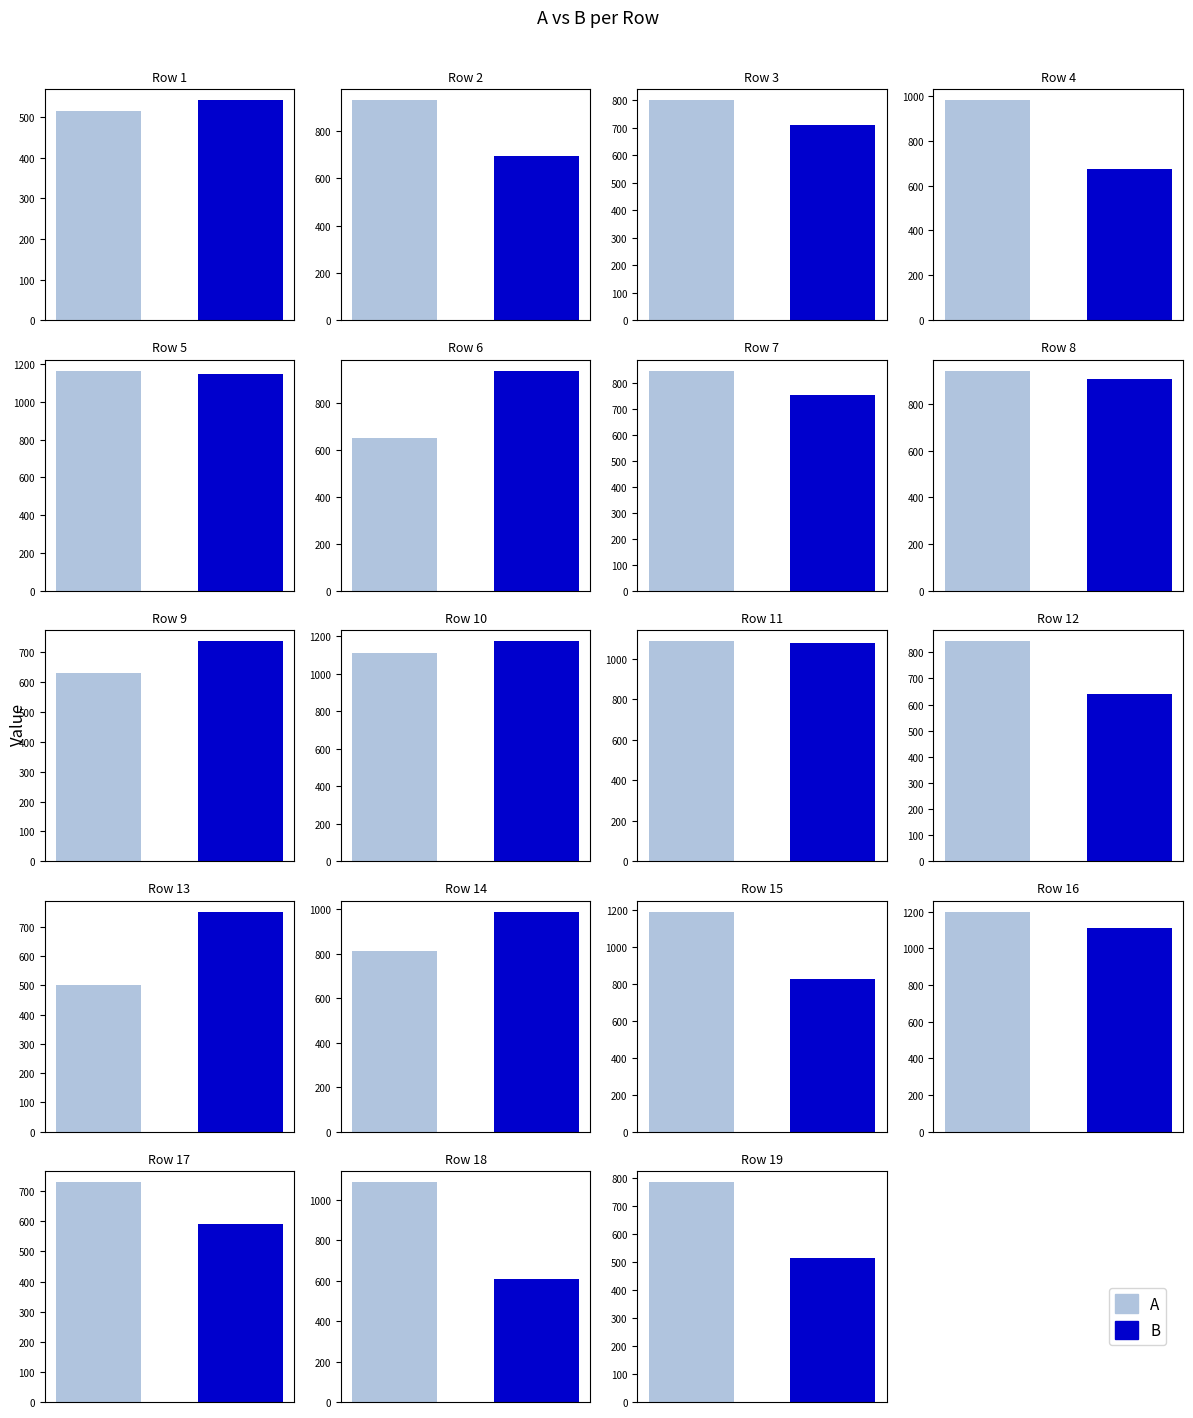

Is it true that A equals 929 at 2?

True